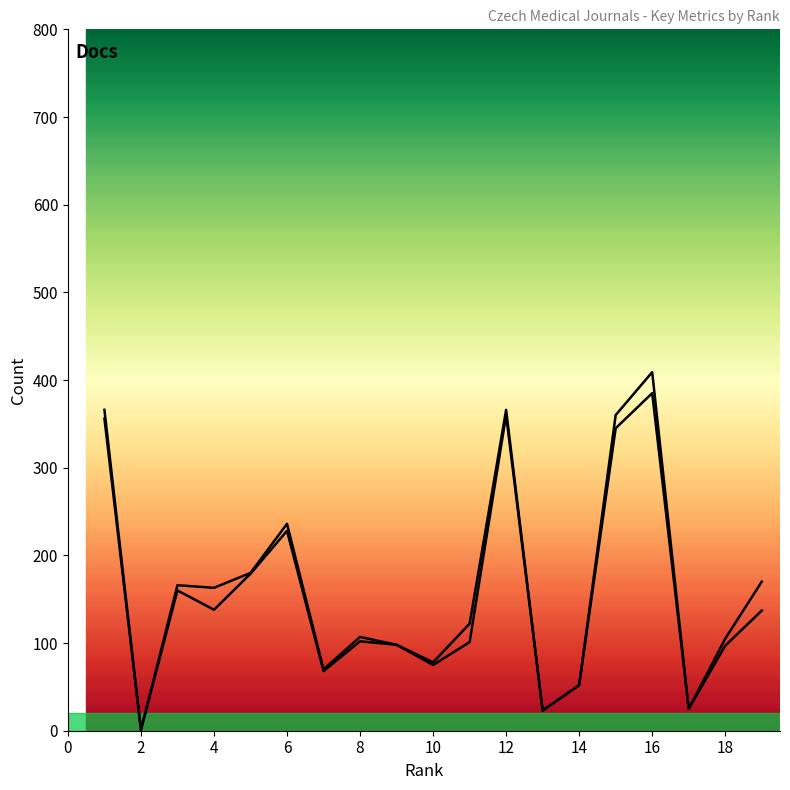

What is the spread (max minus min) of values at 5?

1